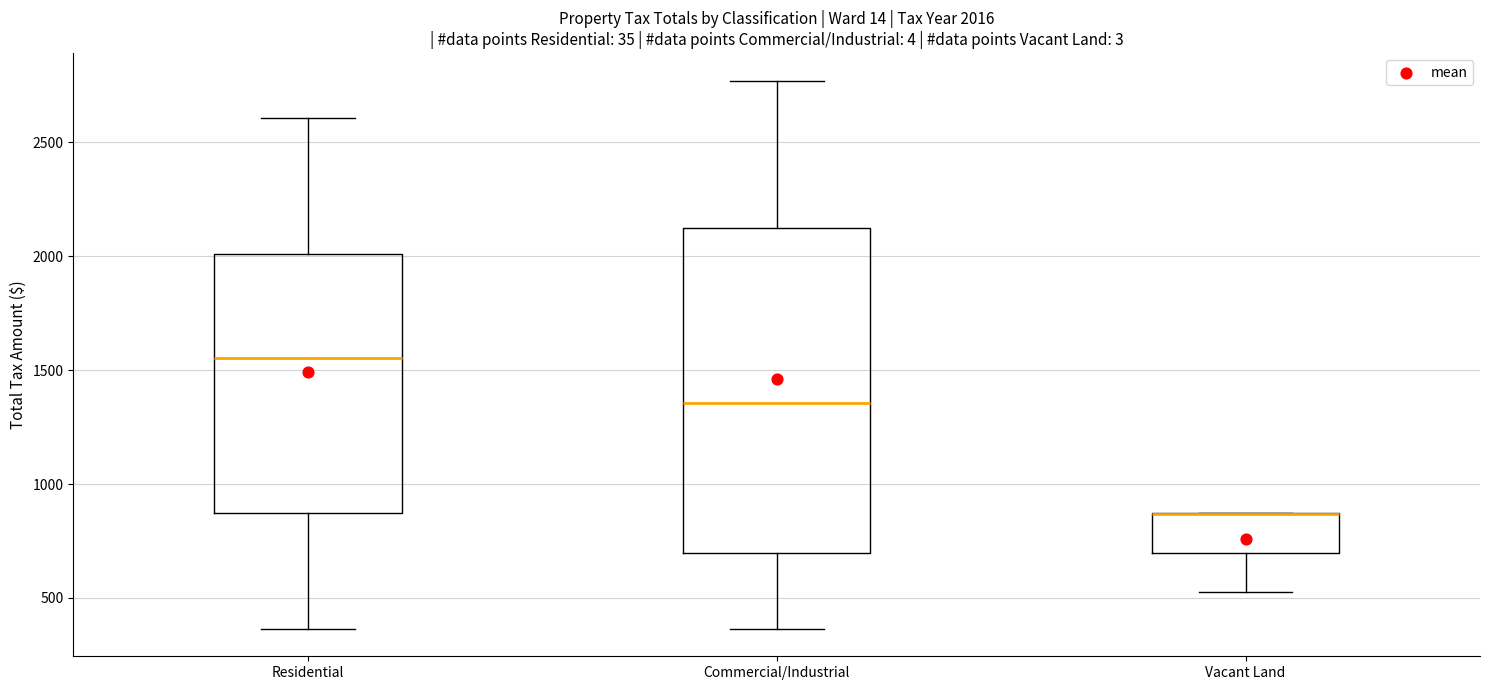

Comparing the boxes themselves (not the whiskers), which one is the tallest?

Commercial/Industrial